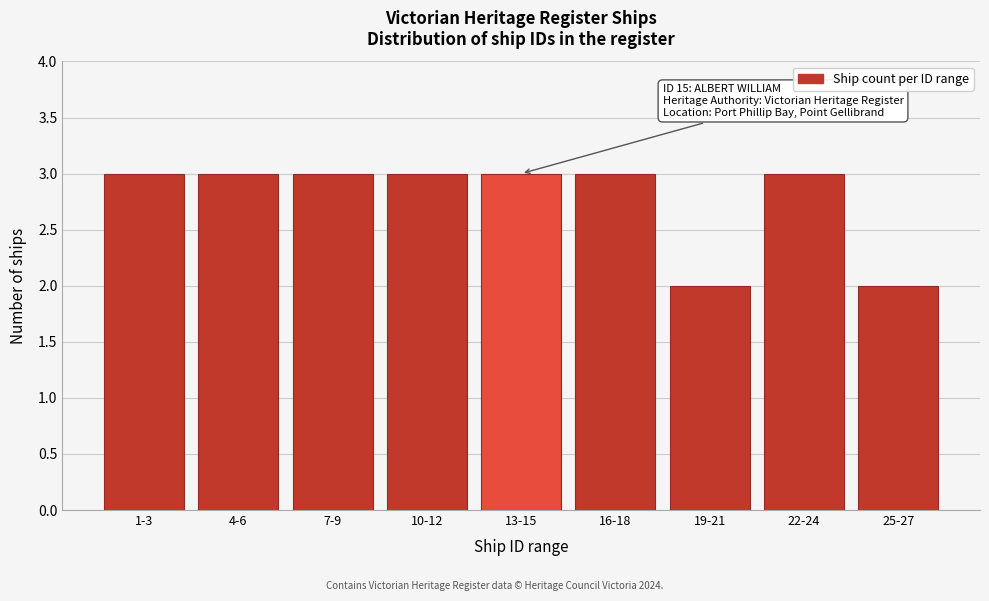

Reading left to right, what are all the values shown in this chart?

3	3	3	3	3	3	2	3	2